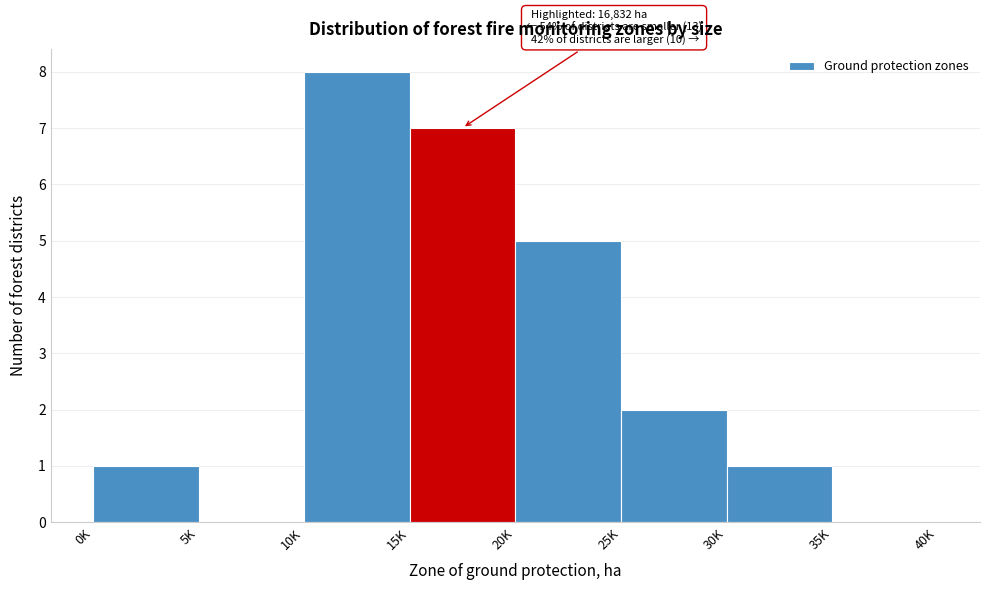

Reading left to right, extract all data points from this chart.

0K=1	5K=0	10K=8	15K=7	20K=5	25K=2	30K=1	35K=0